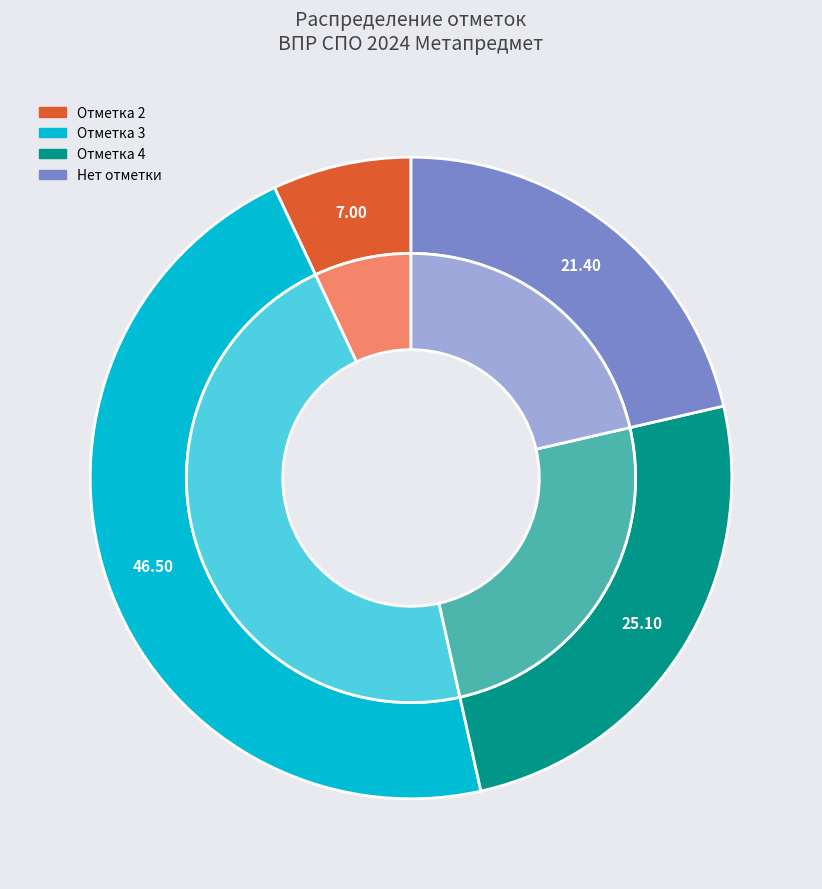

Which slice is the largest?

Отметка 3 (1)